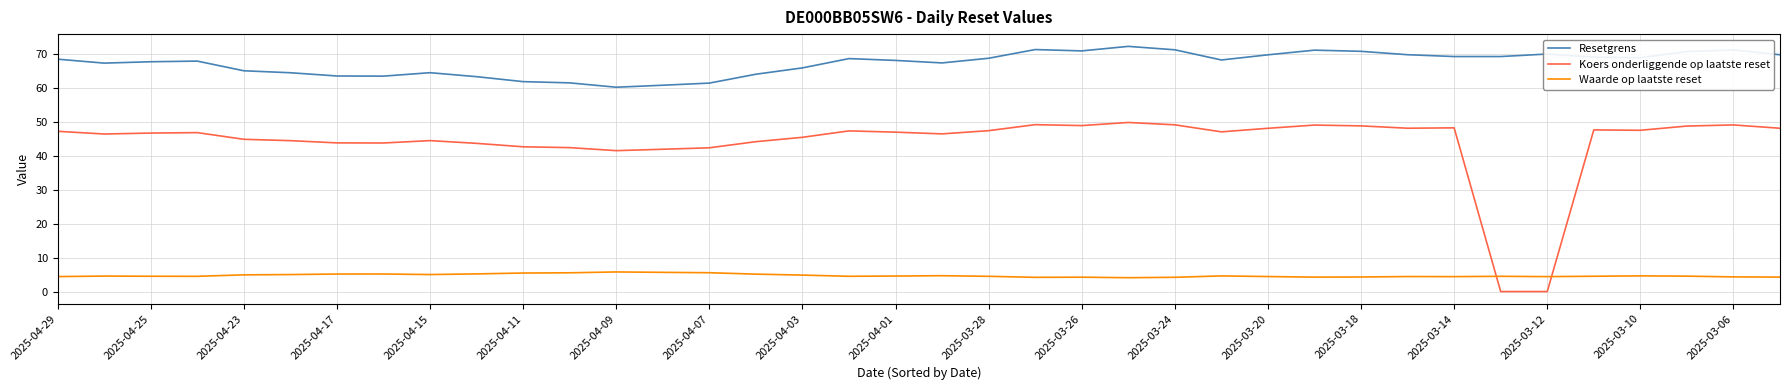

At how many categories does at least one series exceed 63?

33